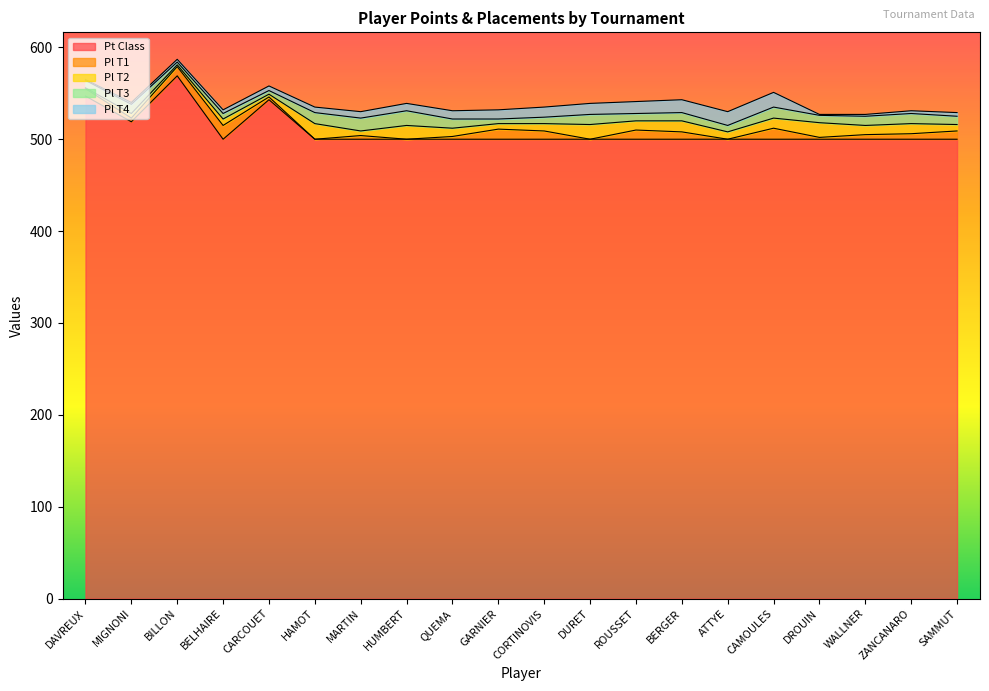

Which series changed the most between MIGNONI and DROUIN?

Pt Class